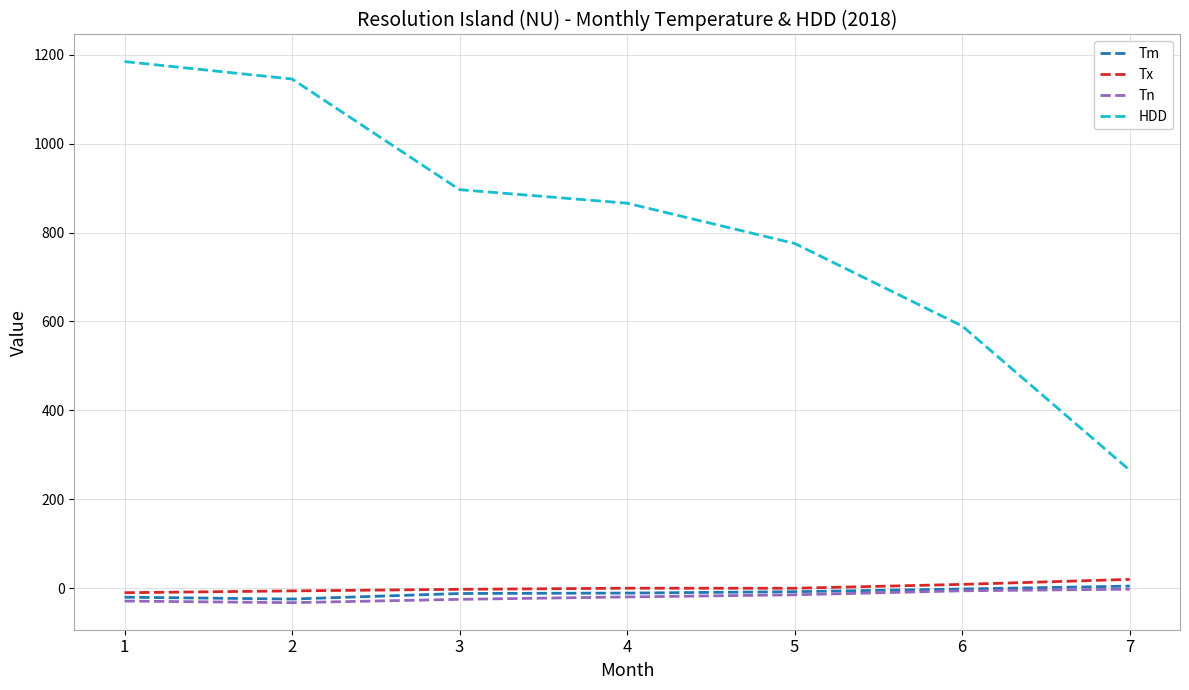

The value of HDD at 5 is 775.4. True or false?

True